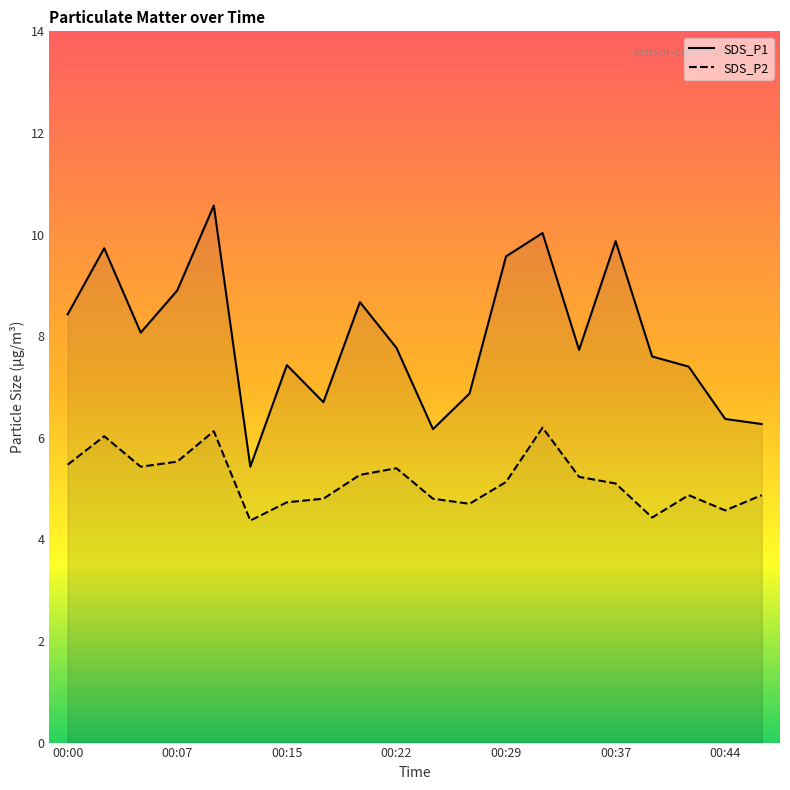

What are all the series names shown in the legend?

SDS_P1, SDS_P2